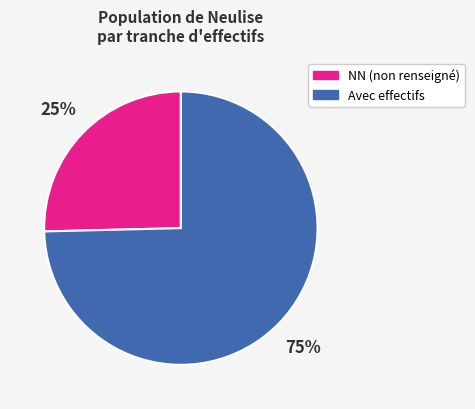

Which slice represents more than half of the pie?

Avec effectifs